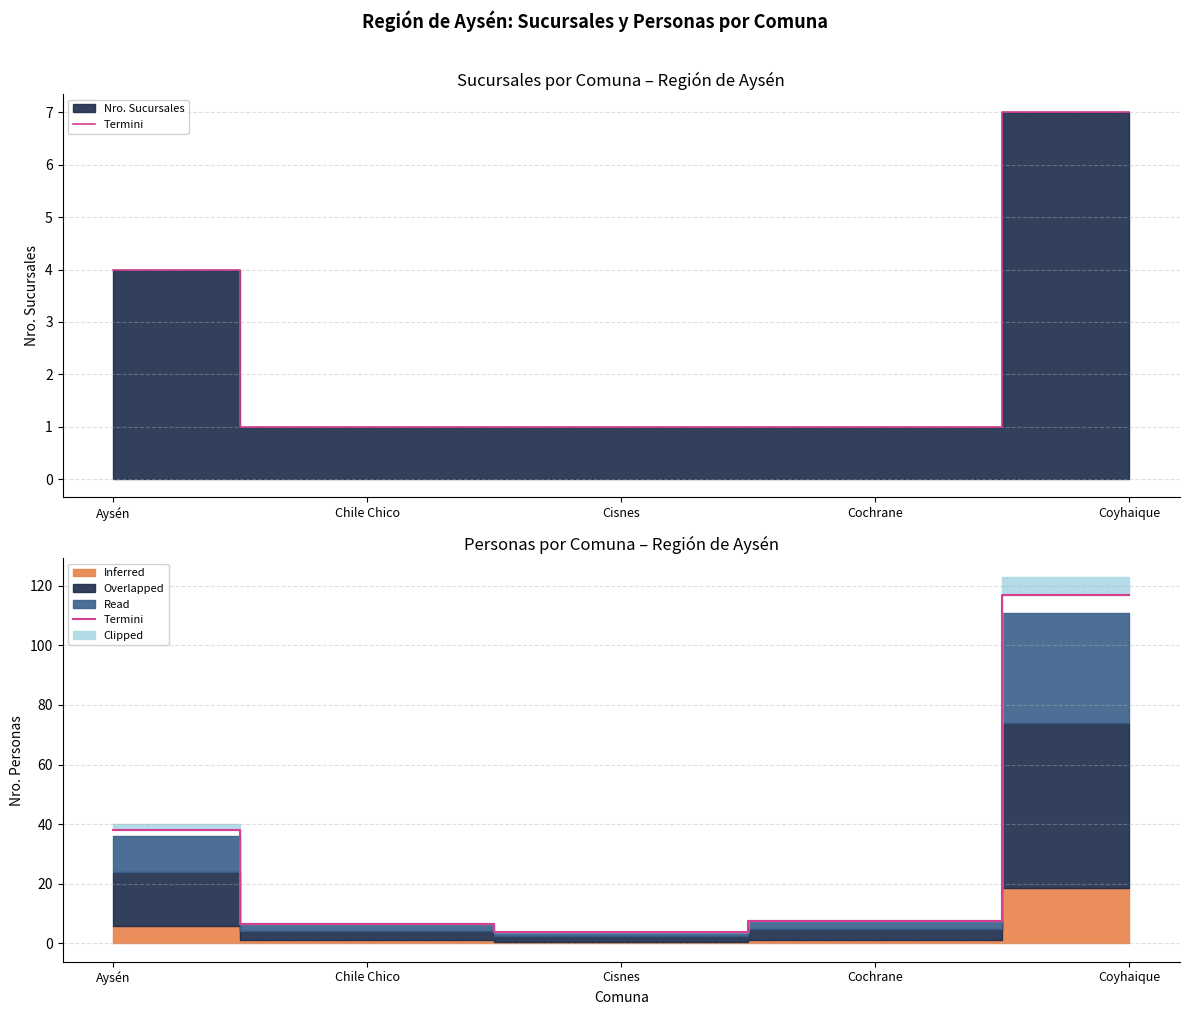

What is the label of the 4th point from the left?

Cochrane